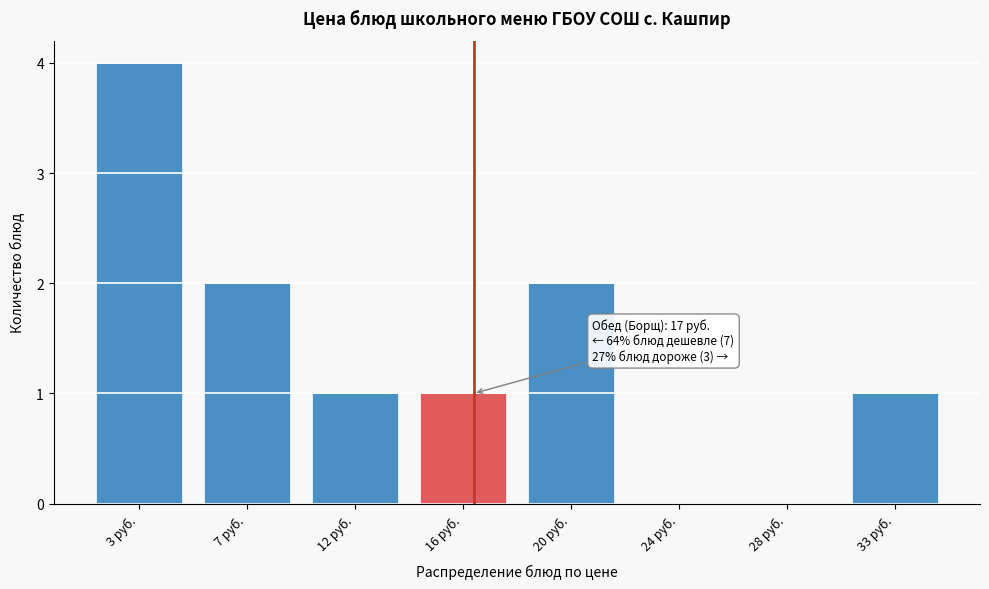

Reading left to right, extract all data points from this chart.

3 руб.=4	7 руб.=2	12 руб.=1	16 руб.=1	20 руб.=2	24 руб.=0	28 руб.=0	33 руб.=1